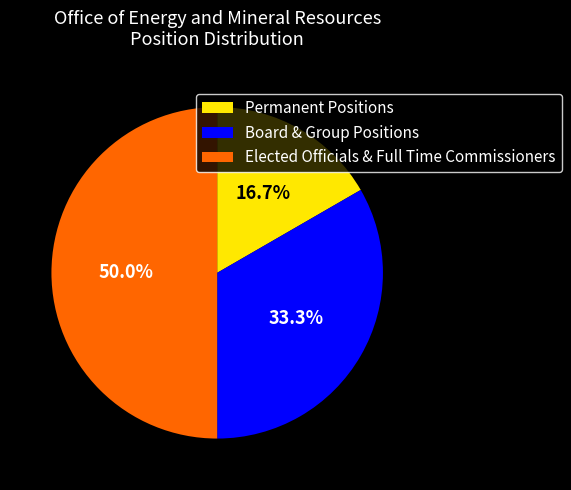

Approximately how many times larger is the value at Permanent Positions compared to Board & Group Positions?

0.5